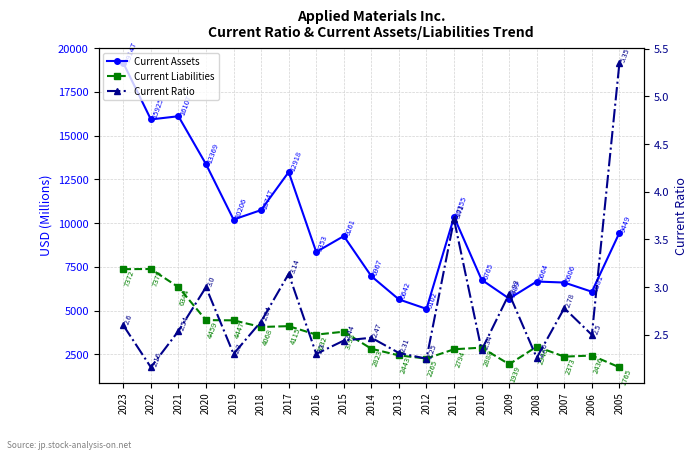

True or false: Current Assets has more than 0 interior local peaks.

True